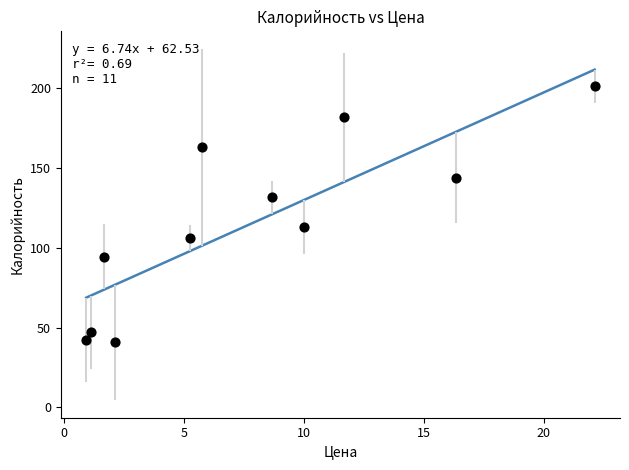

What is the range of X values (max minus min)?

21.2